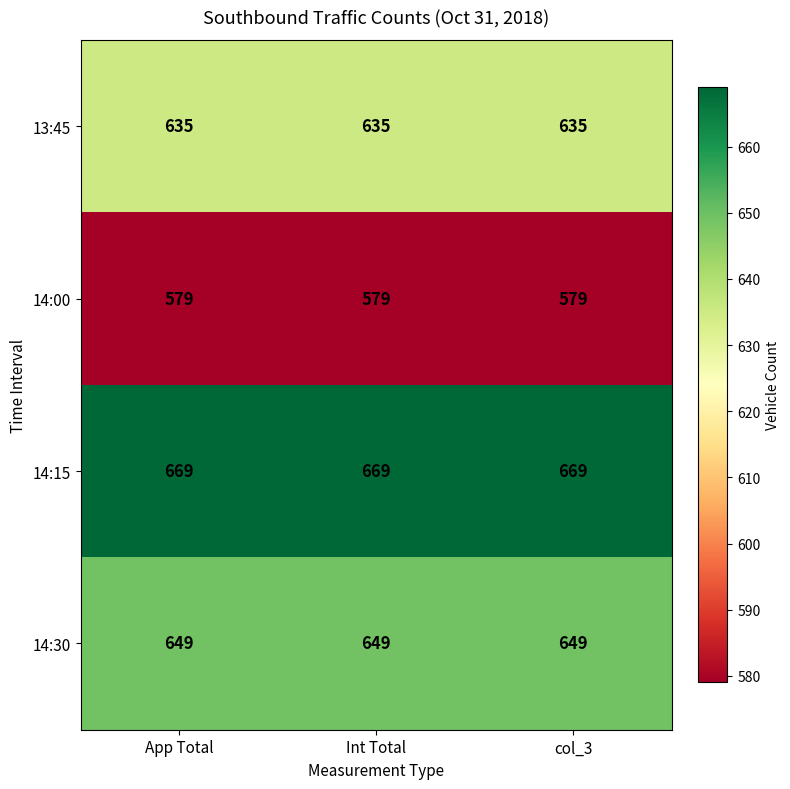

The value of 14:30 at Int Total is 649. True or false?

True